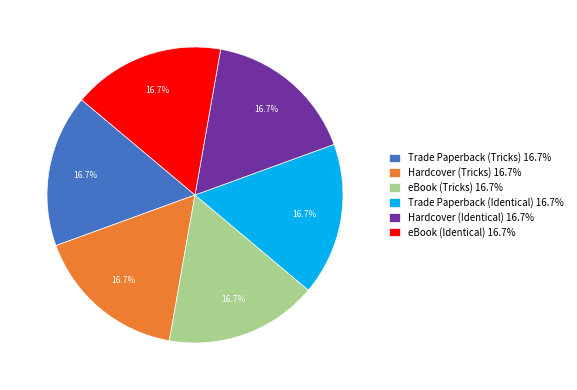

Is it true that Trade Paperback (Identical) is 17% of the pie?

True